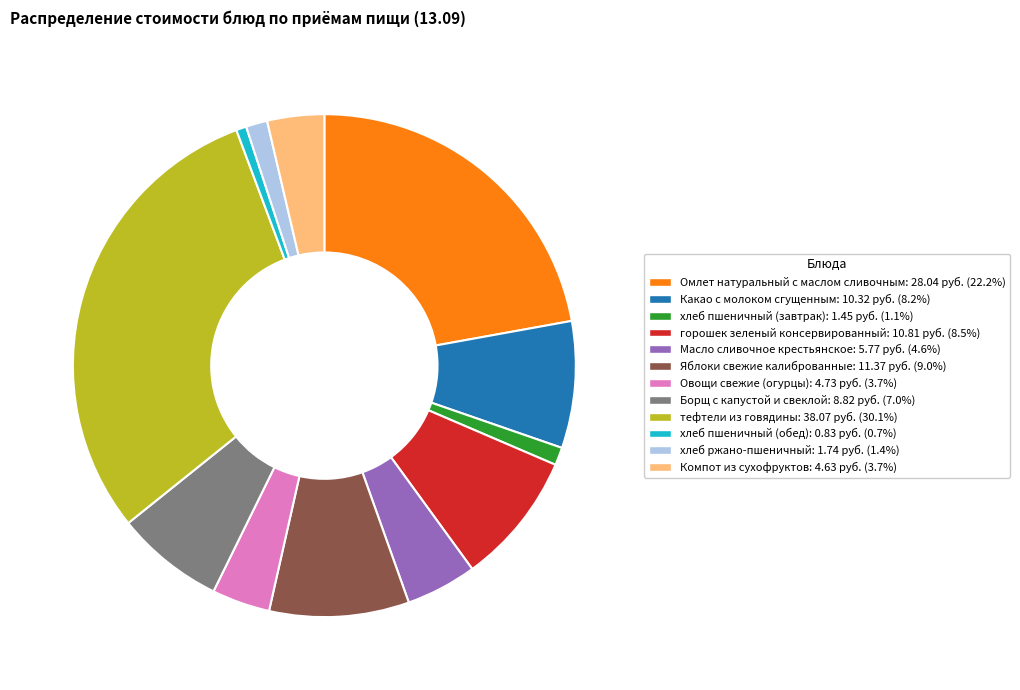

True or false: тефтели из говядины accounts for 45% of the total.

False